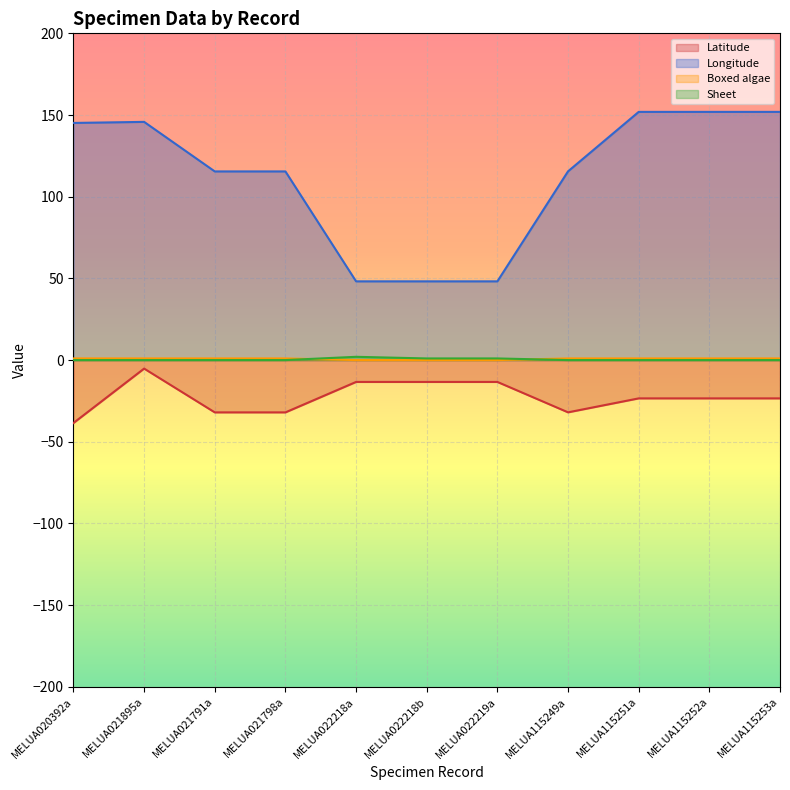

What is the difference between the Sheet values at MELUA022218a and MELUA022218b?

1.0